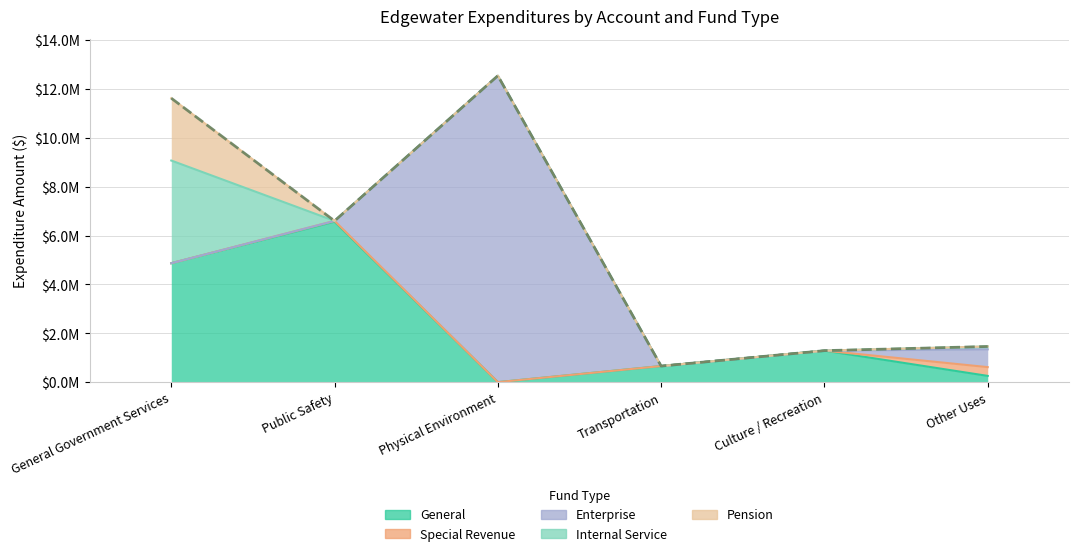

What position from the left is General Government Services?

1